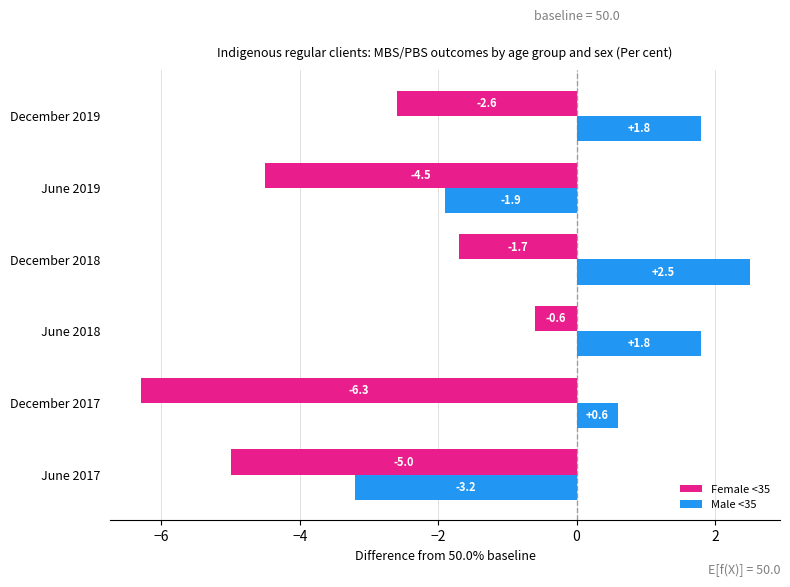

Which series has the largest total across all categories?

Male <35